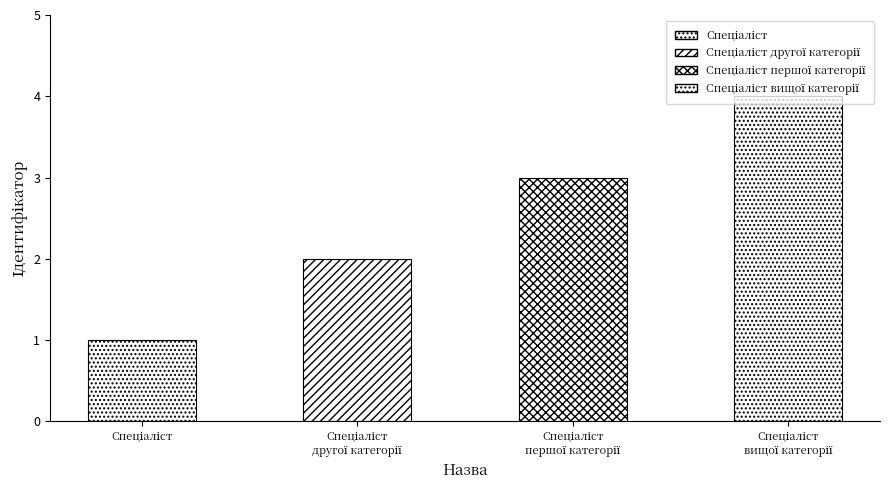

What is the change in value from Спеціаліст to Спеціаліст другої категорії?

+1